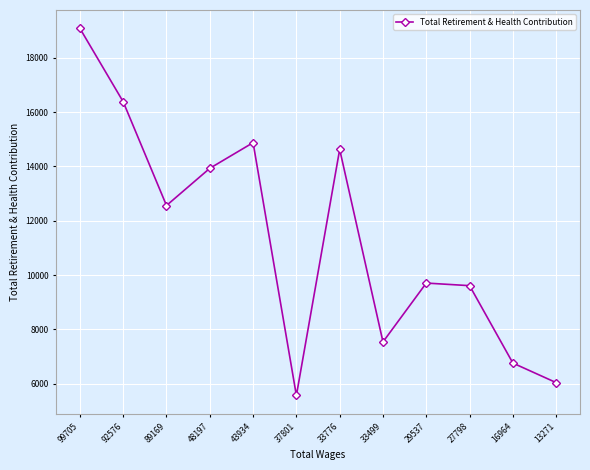

At which category does the chart reach its peak across all series?

99705